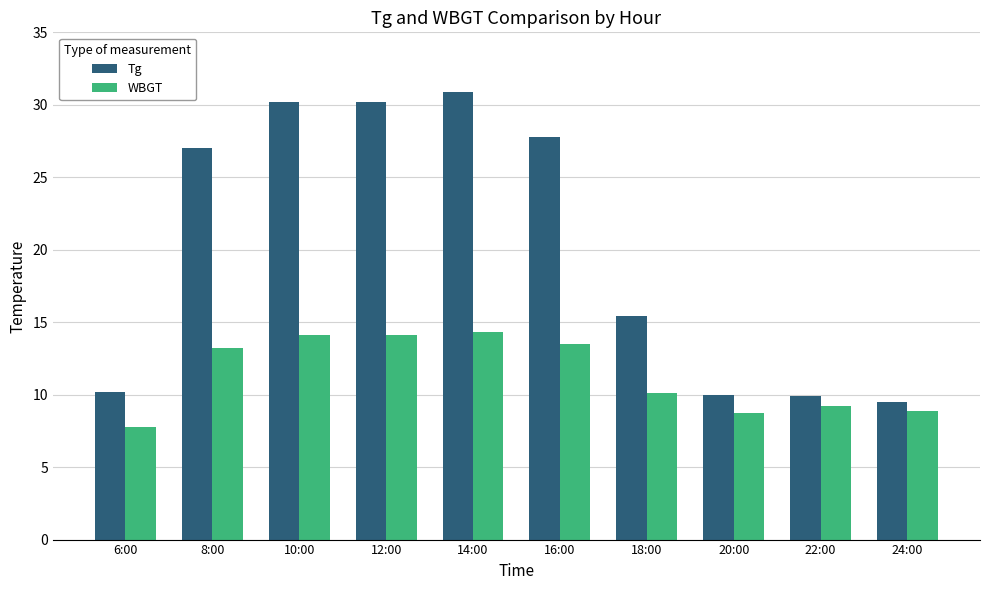

Rank the series by their average value, from highest to lowest.

Tg, WBGT